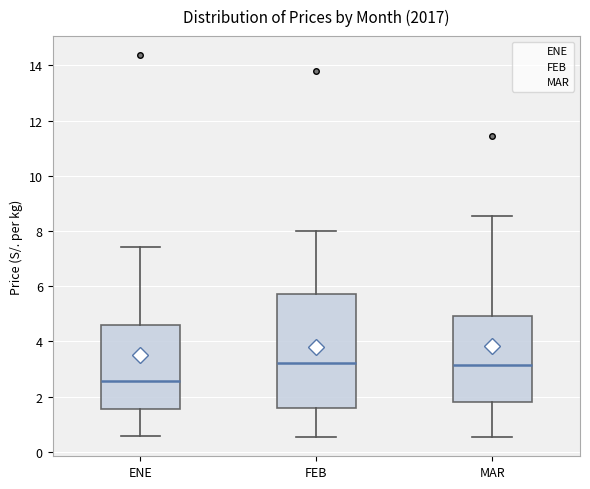

Reading left to right, read every box against the y-axis: the position of its median line, the range the box covers, and the ends of its whiskers. The values are not printed on the chart, so give them approximately, as read against the axis.

ENE: median 2.6, box 1.6 to 4.6, whiskers 0.6 to 7.4
FEB: median 3.2, box 1.6 to 5.8, whiskers 0.6 to 8.0
MAR: median 3.2, box 1.8 to 5.0, whiskers 0.6 to 8.6